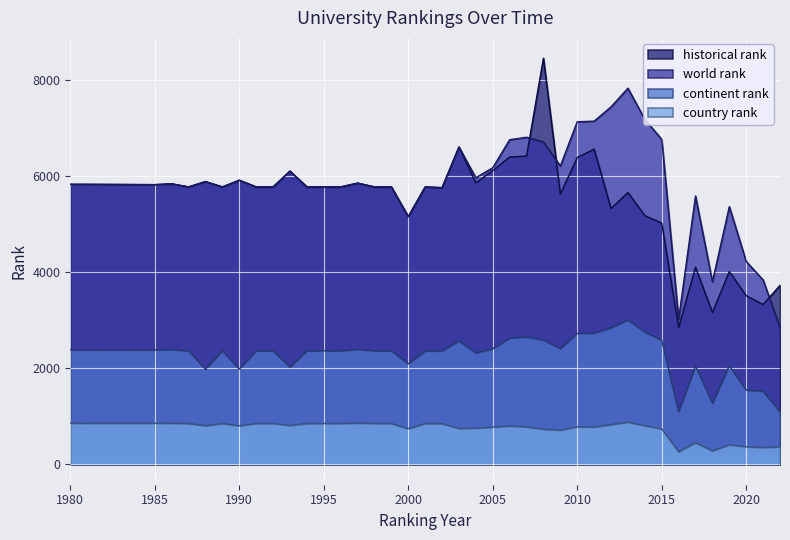

How many times do historical rank and world rank cross each other?

3